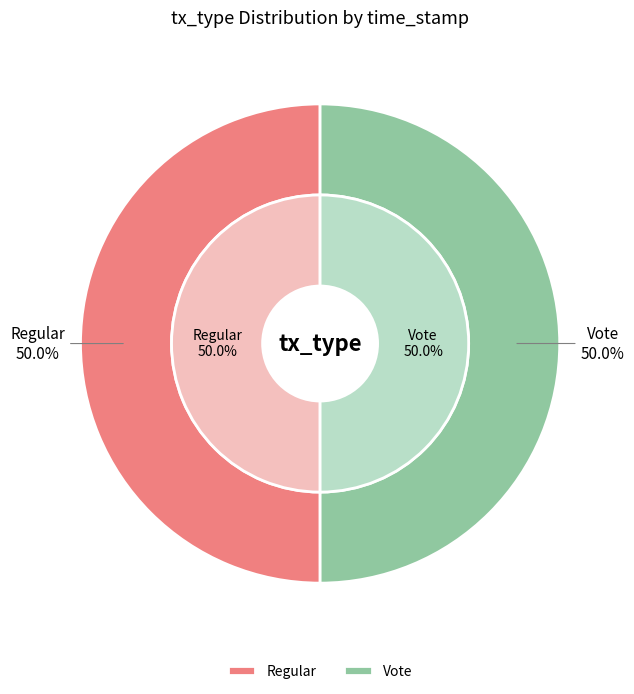

What percentage is the Regular slice, to the nearest percent?

50%